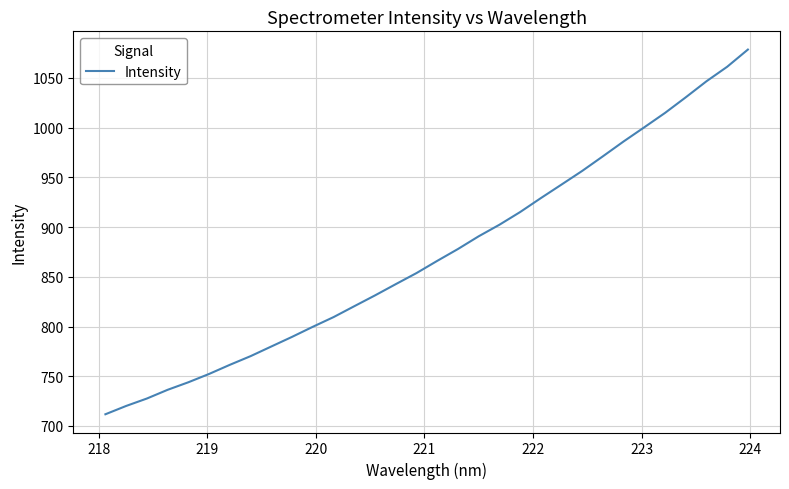

What is the greatest value displayed?

1078.5